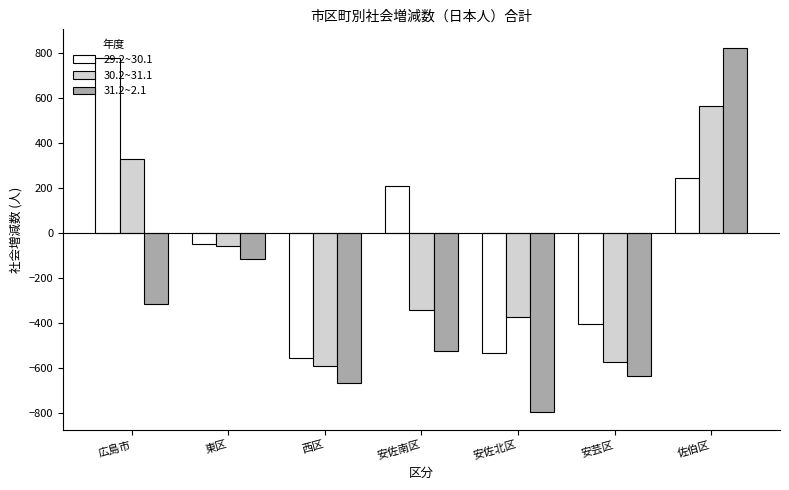

How many values in 29.2~30.1 are above zero?

3